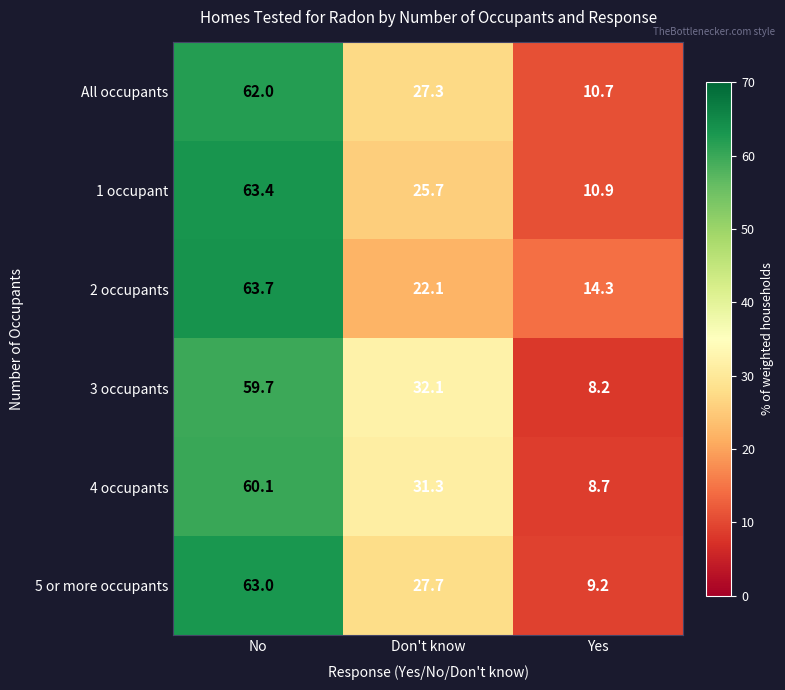

Reading right to left, what are all the values shown in this chart?

All occupants: 10.7	27.3	62.0
1 occupant: 10.9	25.7	63.4
2 occupants: 14.3	22.1	63.7
3 occupants: 8.2	32.1	59.7
4 occupants: 8.7	31.3	60.1
5 or more occupants: 9.2	27.7	63.0